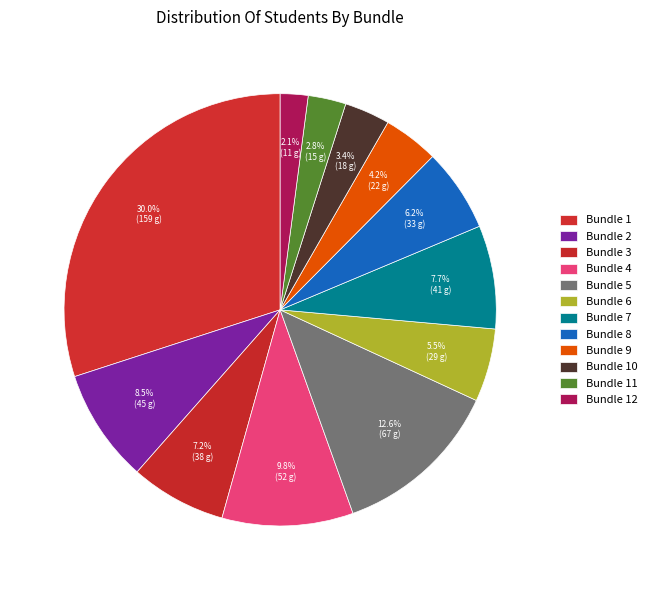

Count the number of slices in the pie.

12